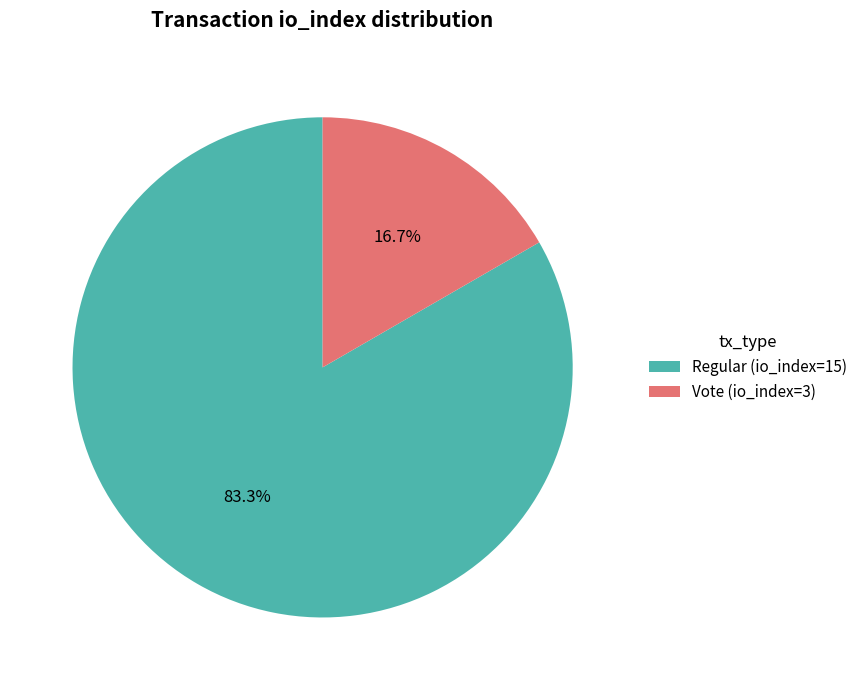

True or false: Vote (io_index=3) accounts for 17% of the total.

True